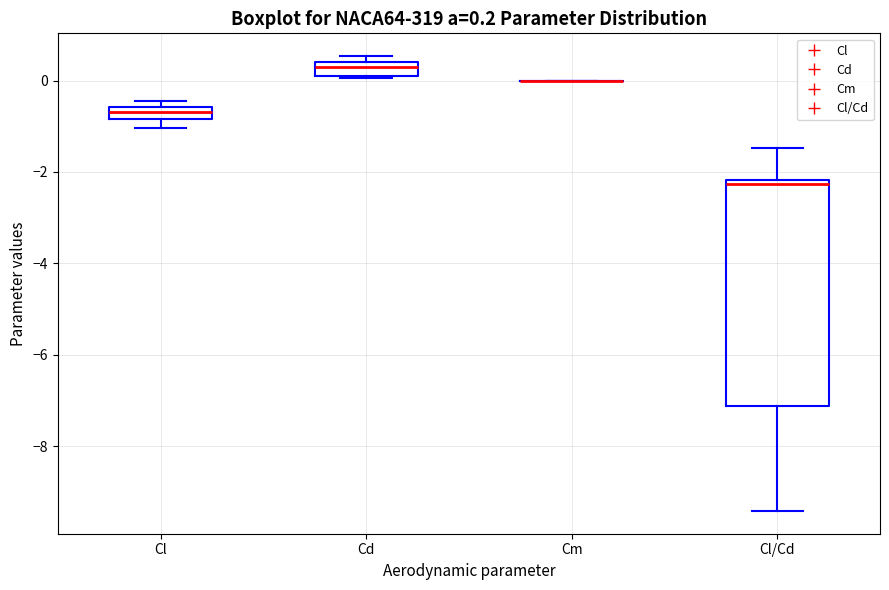

Comparing the boxes themselves (not the whiskers), which one is the tallest?

Cl/Cd